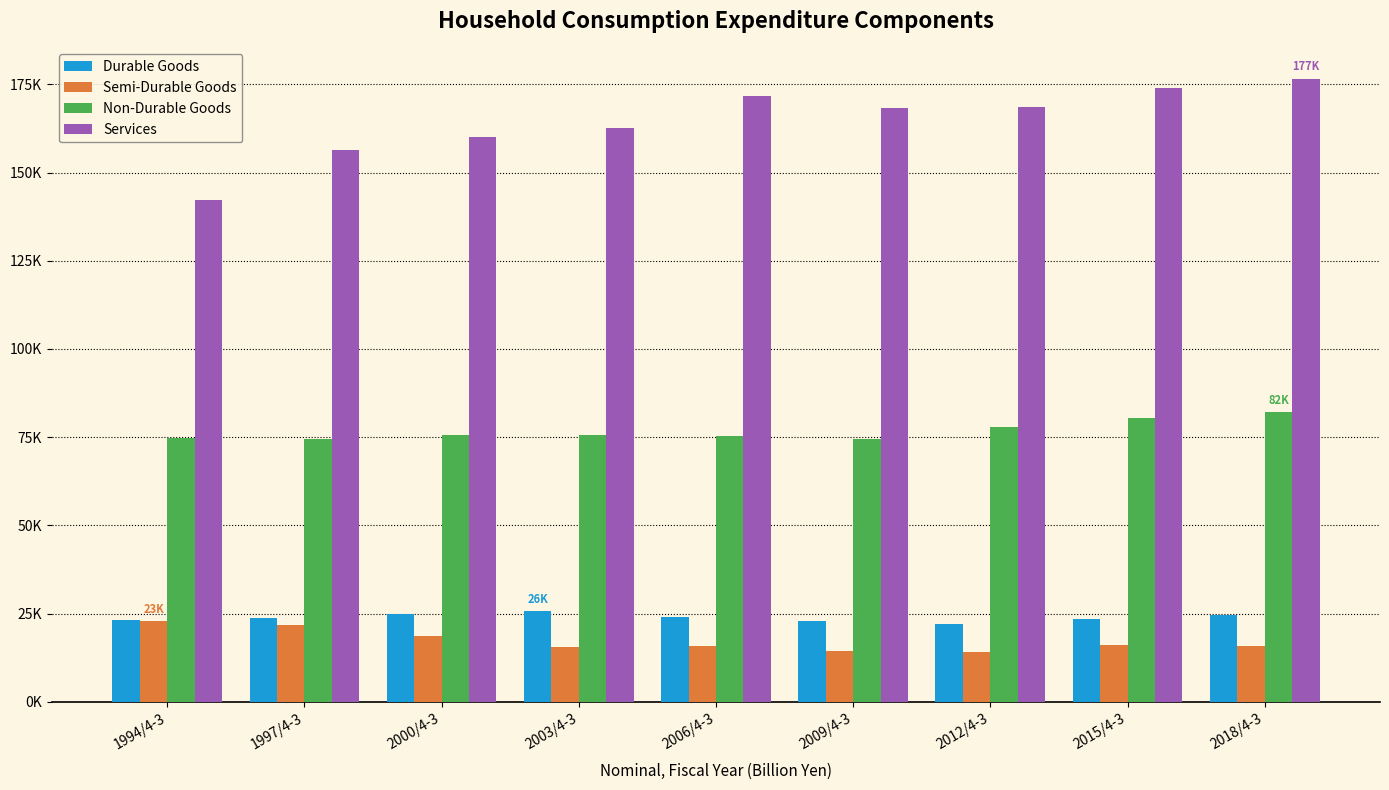

Is it true that Semi-Durable Goods equals 22863.3 at 2015/4-3?

False